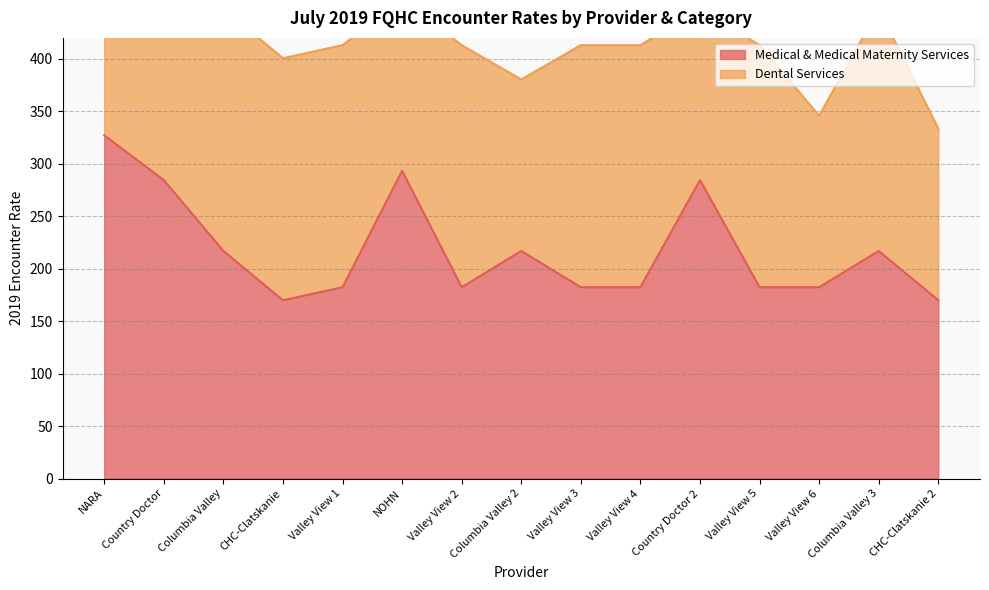

List the labels in order of value, smallest first.

CHC-Clatskanie, CHC-Clatskanie 2, Valley View 1, Valley View 2, Valley View 3, Valley View 4, Valley View 5, Valley View 6, Columbia Valley, Columbia Valley 2, Columbia Valley 3, Country Doctor, Country Doctor 2, NOHN, NARA